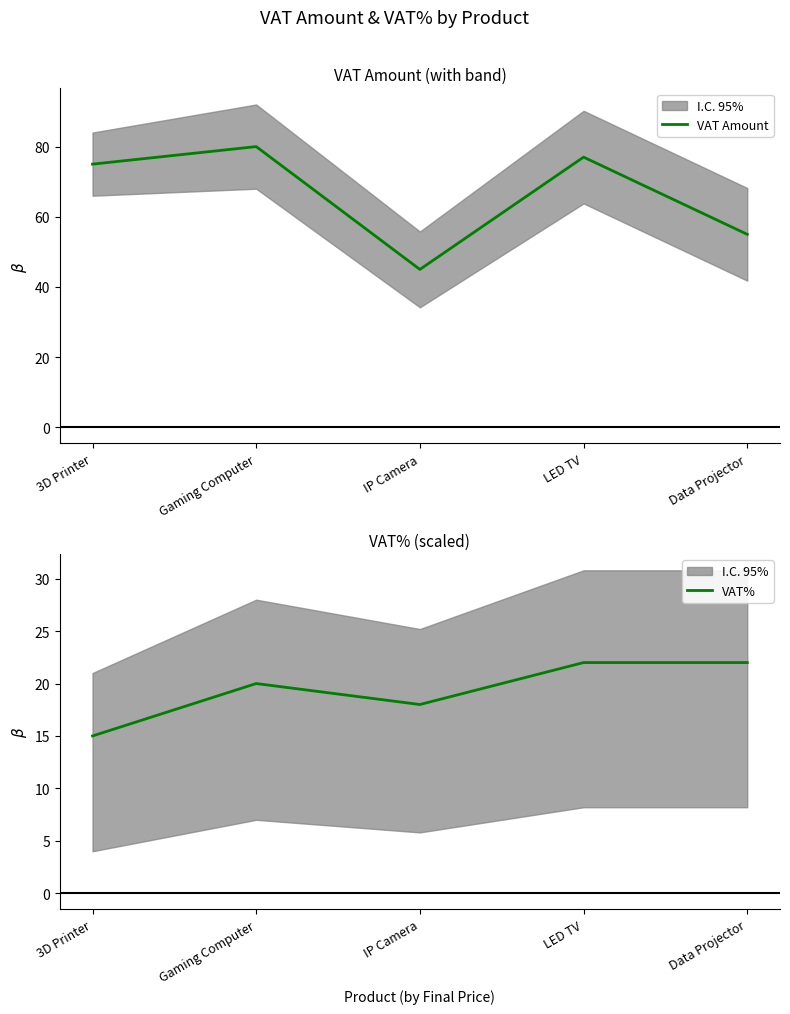

Does the chart display data point markers on the line(s)?

No